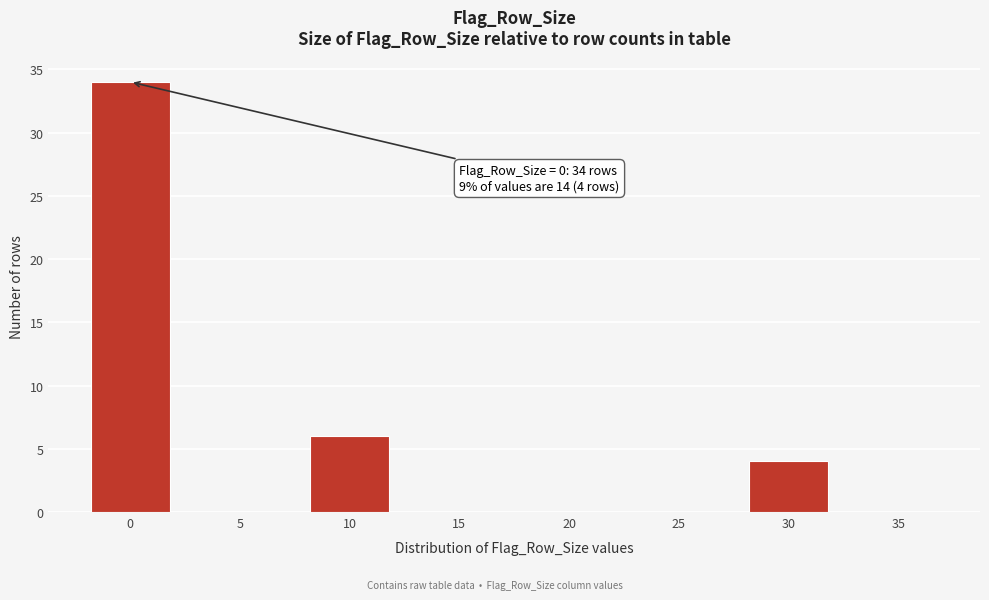

Reading left to right, what are all the values shown in this chart?

0=34	5=0	10=6	15=0	20=0	25=0	30=4	35=0